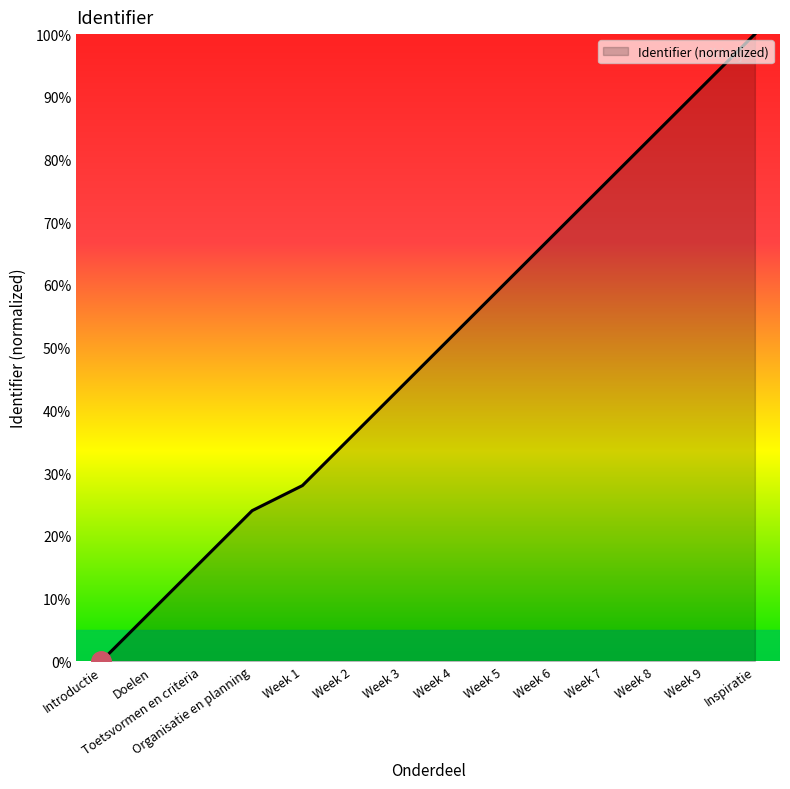

At which label is the value closest to 50?

Week 4